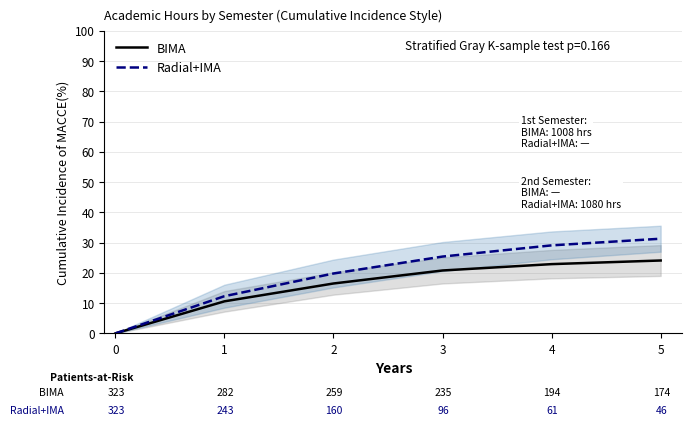

The value of BIMA at 2 is 6.6. True or false?

False